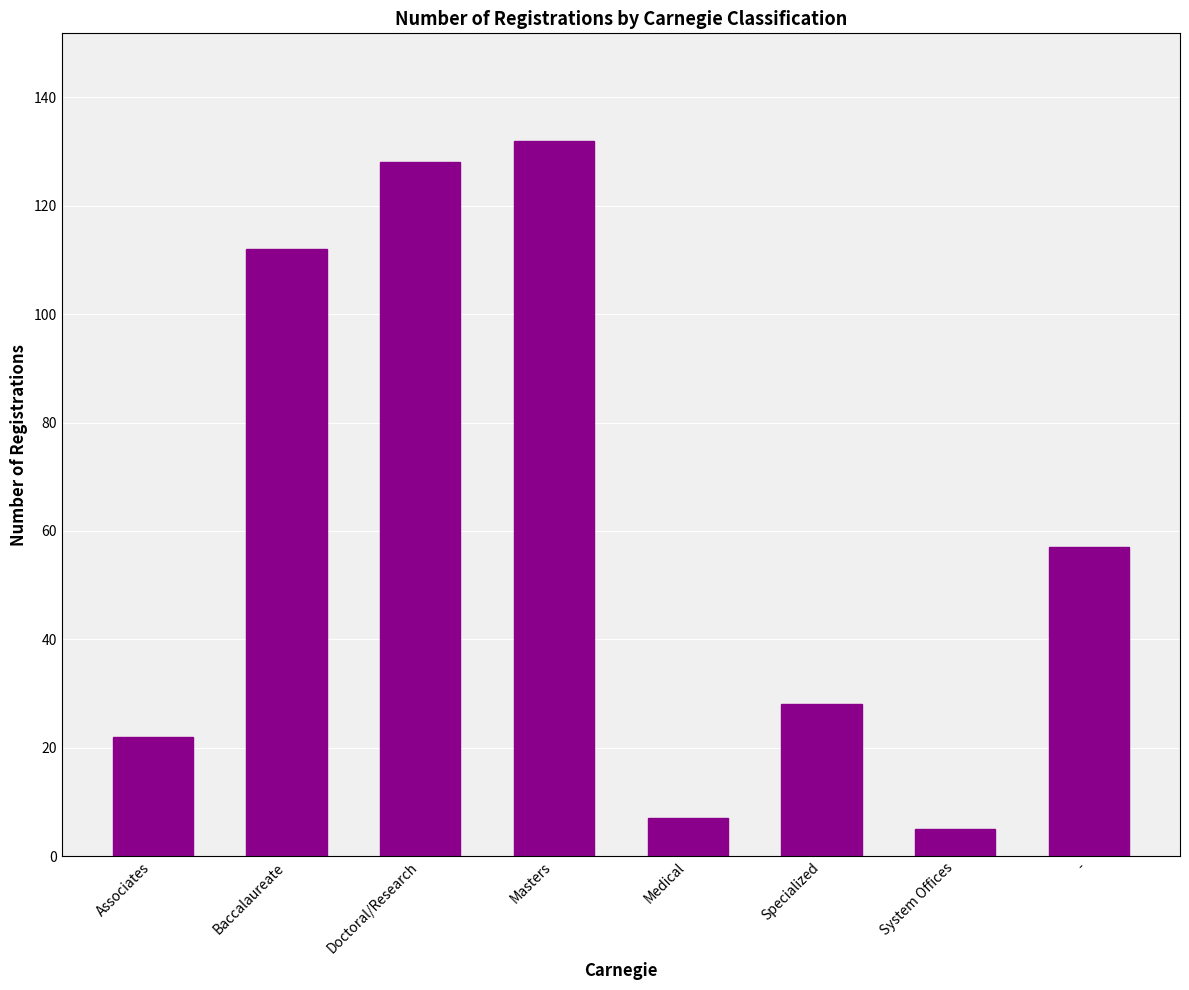

At which label does the data first exceed 57?

Baccalaureate